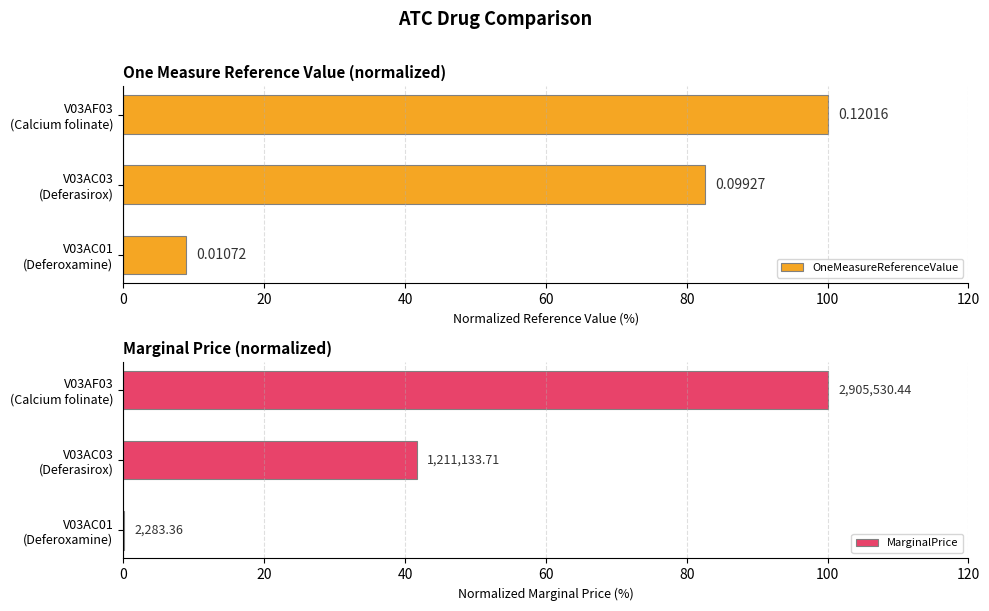

Is the value of MarginalPrice at V03AF03 (Calcium folinate) greater than the value of OneMeasureReferenceValue at V03AC03 (Deferasirox)?

Yes